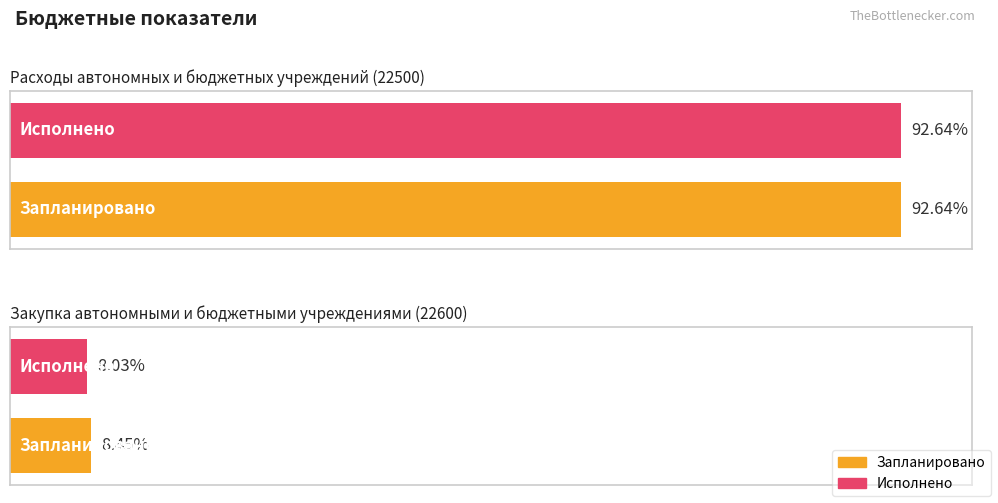

List the labels in order of Исполнено value, largest first.

Расходы автономных и бюджетных учреждений (22500), Закупка автономными и бюджетными учреждениями (22600)